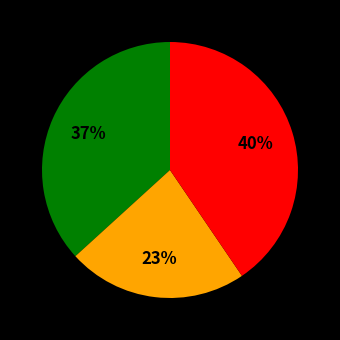

To the nearest percent, what is the average slice percentage?

33%